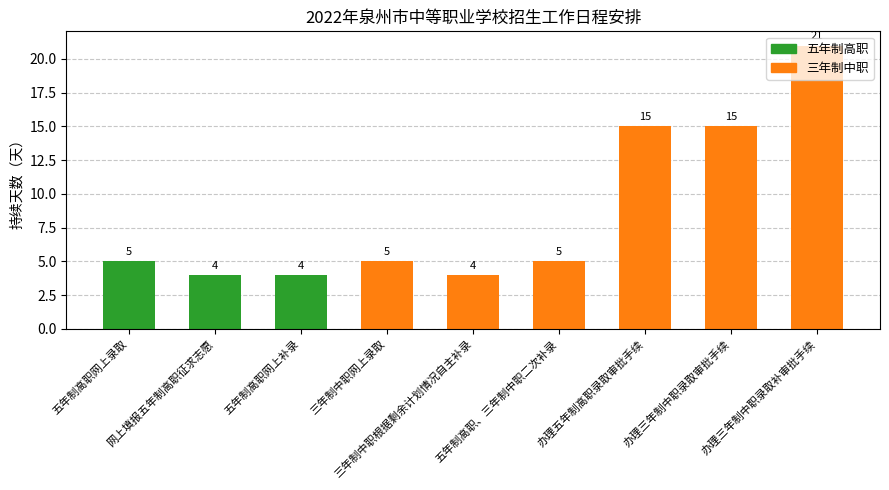

What is the maximum value shown in the chart?

21